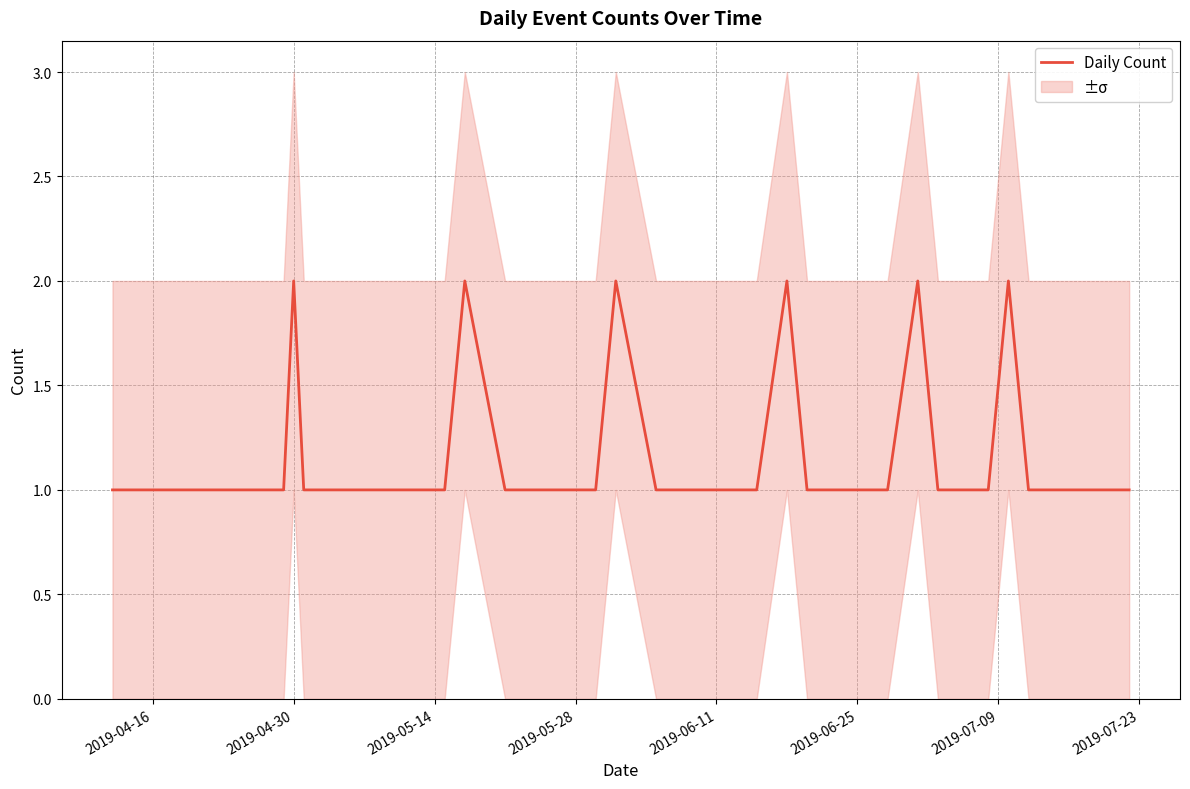

True or false: Daily Count has a value of 1 at 2019-05-28.

True